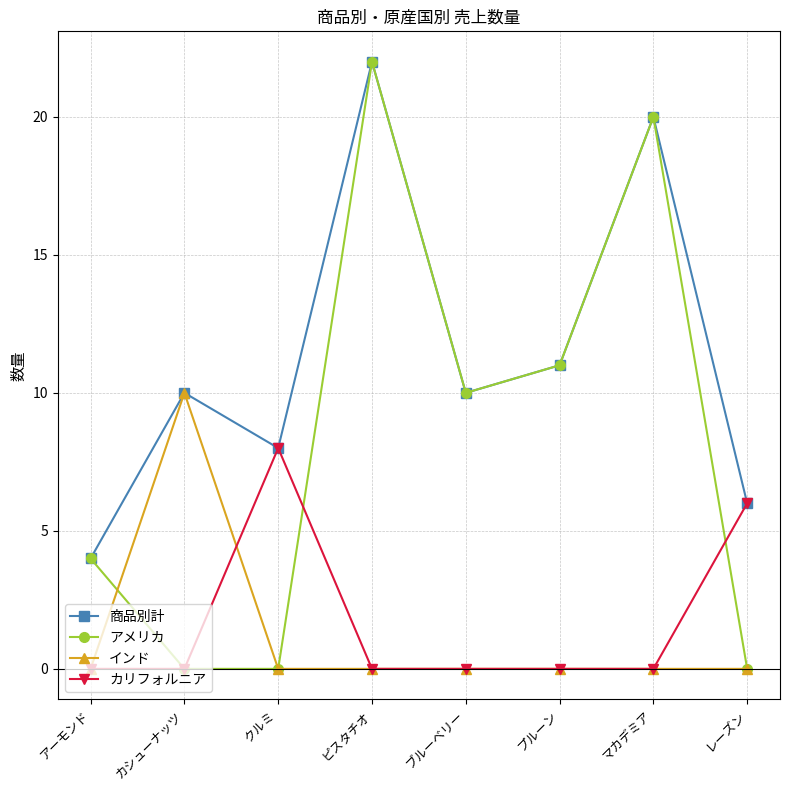

The value of インド at プルーン is 0. True or false?

True